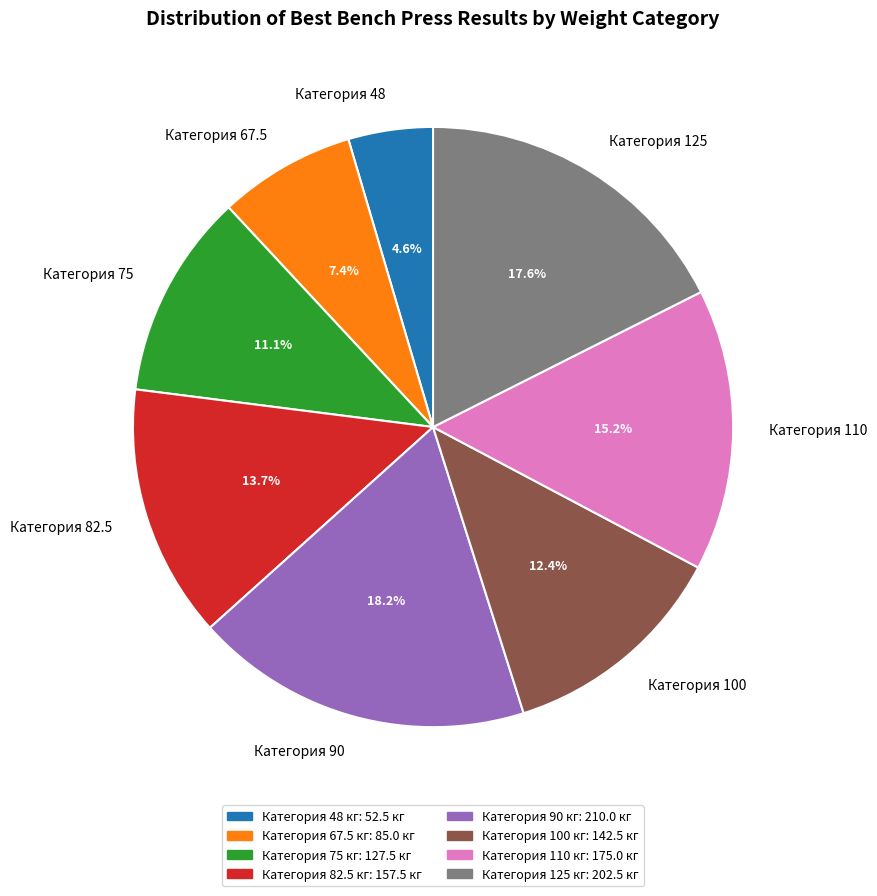

What portion of the pie excludes Категория 100?

87.6%